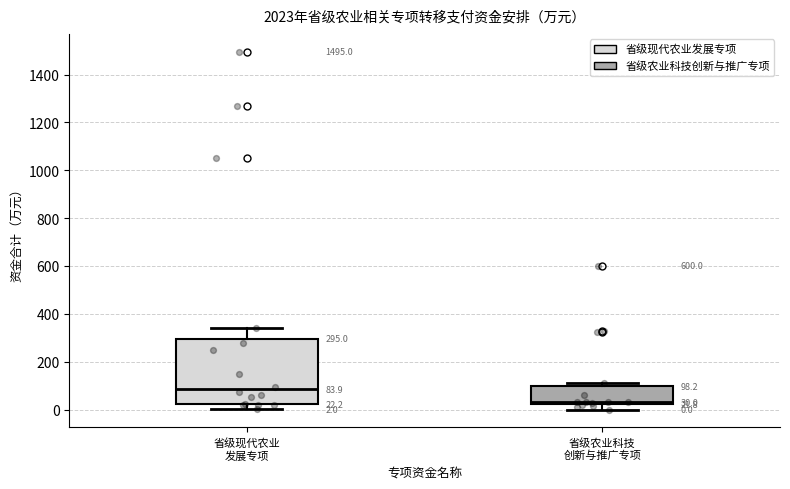

Which box is the tallest, from its lower edge to its upper edge?

省级现代农业 发展专项